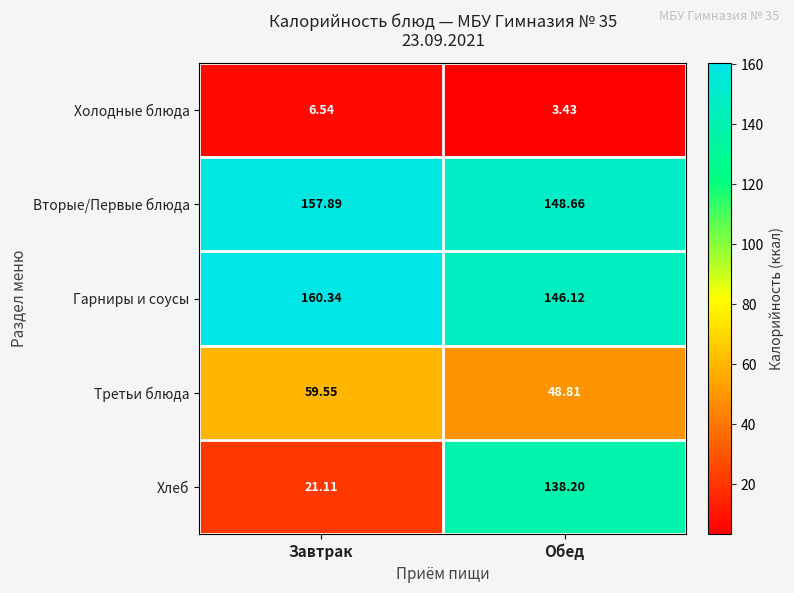

At how many categories does at least one series exceed 156?

1